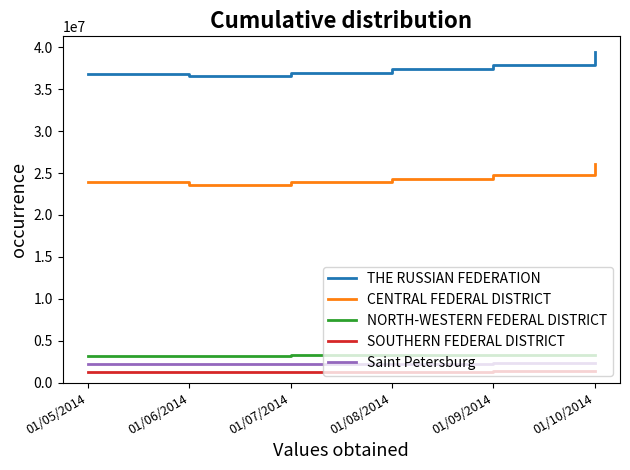

What is the spread (max minus min) of values at 01/09/2014?

36603957